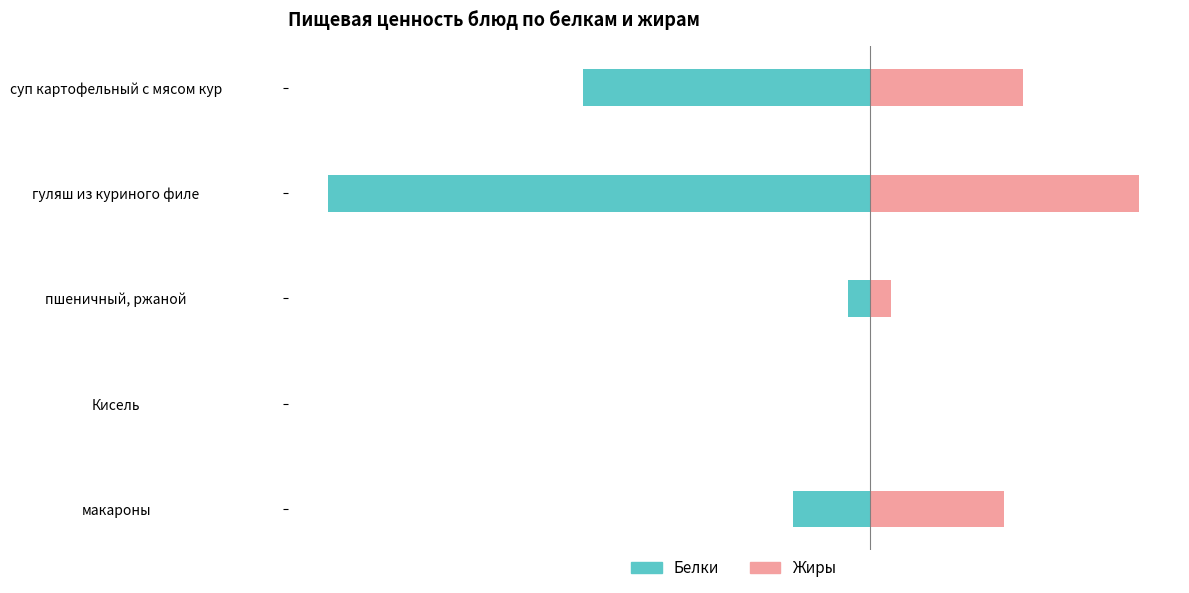

Is it true that Жиры equals 8.0 at суп картофельный с мясом кур?

True